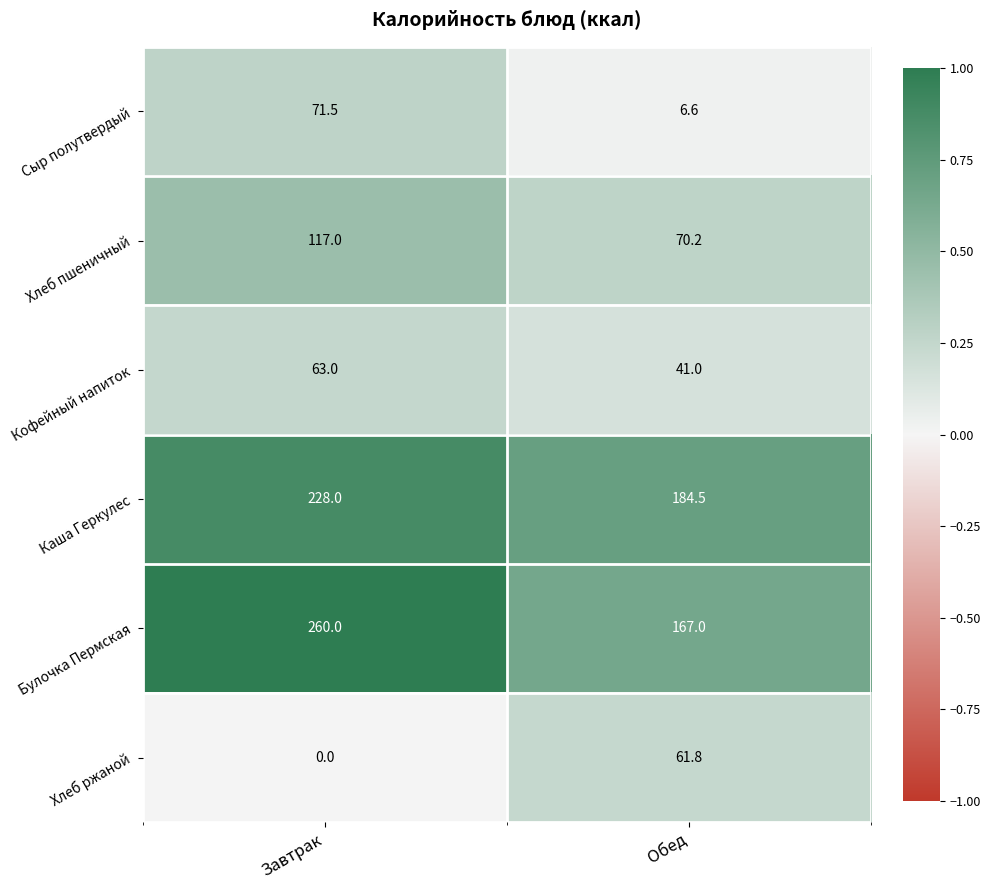

Where is Каша Геркулес nearest to the value 206?

Обед